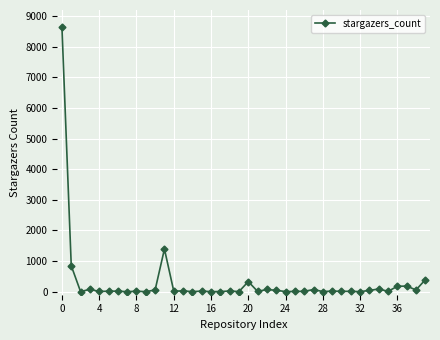

How many data points does each series have?

40